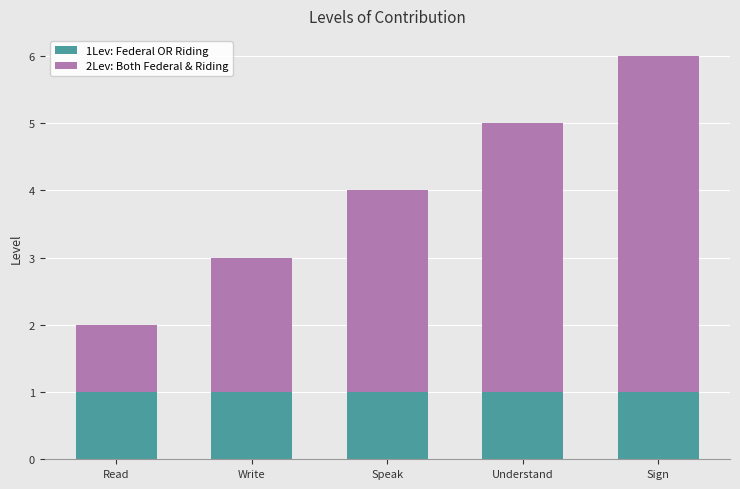

The value of 1Lev: Federal OR Riding at Read is 1. True or false?

True